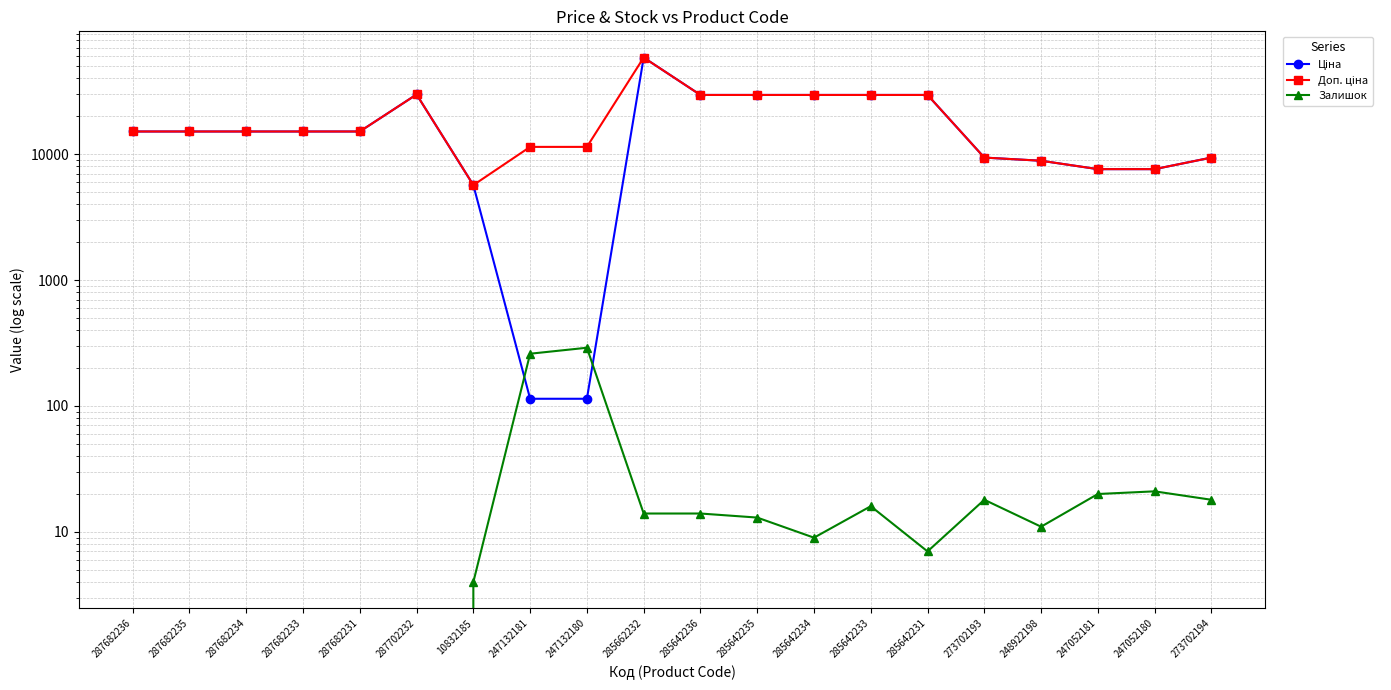

Reading left to right, what are all the values shown in this chart?

Ціна: 287682236=15120.0	287682235=15120.0	287682234=15120.0	287682233=15120.0	287682231=15120.0	287702232=29747.2	10832185=5673.8	247132181=114.1	247132180=114.1	285662232=58426.5	285642236=29491.5	285642235=29491.5	285642234=29491.5	285642233=29491.5	285642231=29491.5	273702193=9384.0	248922198=8856.7	247052181=7596.5	247052180=7596.5	273702194=9384.0
Доп. ціна: 287682236=15120.0	287682235=15120.0	287682234=15120.0	287682233=15120.0	287682231=15120.0	287702232=29747.2	10832185=5673.8	247132181=11410.0	247132180=11410.0	285662232=58426.5	285642236=29491.5	285642235=29491.5	285642234=29491.5	285642233=29491.5	285642231=29491.5	273702193=9384.0	248922198=8856.7	247052181=7596.5	247052180=7596.5	273702194=9384.0
Залишок: 287682236=0.0	287682235=0.0	287682234=0.0	287682233=0.0	287682231=0.0	287702232=0.0	10832185=4.0	247132181=260.0	247132180=290.0	285662232=14.0	285642236=14.0	285642235=13.0	285642234=9.0	285642233=16.0	285642231=7.0	273702193=18.0	248922198=11.0	247052181=20.0	247052180=21.0	273702194=18.0